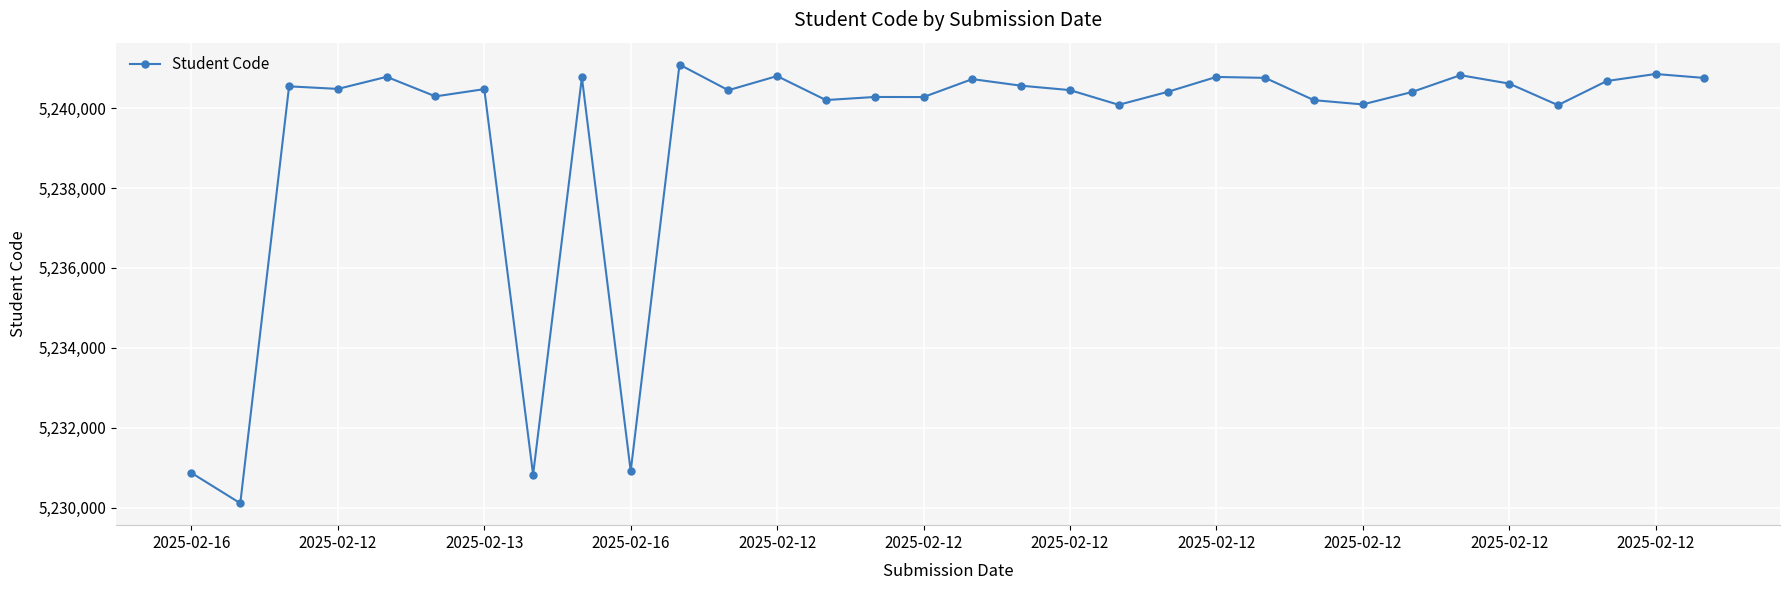

True or false: the data has more than 0 interior local peaks.

True